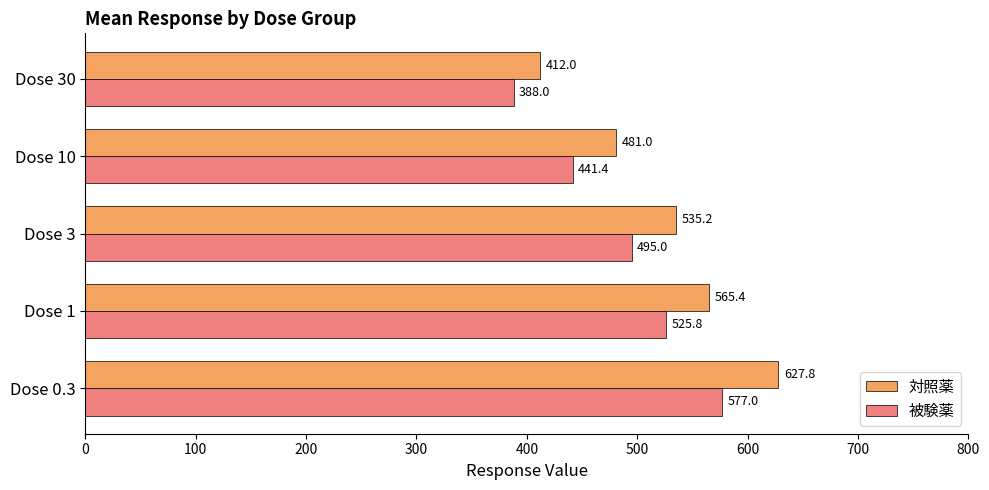

Which series has the widest spread of values?

対照薬